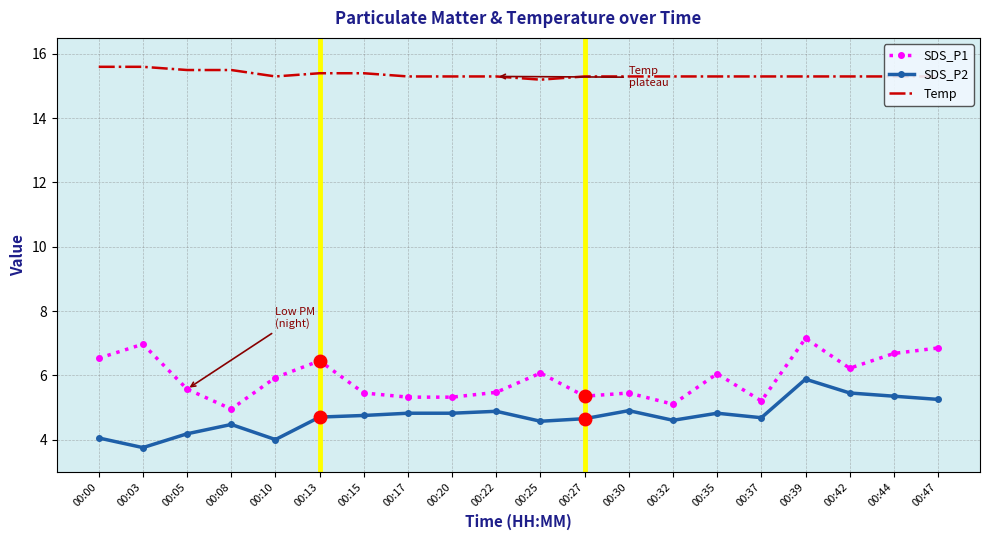

True or false: SDS_P2 has more than 0 points higher than both neighbors.

True